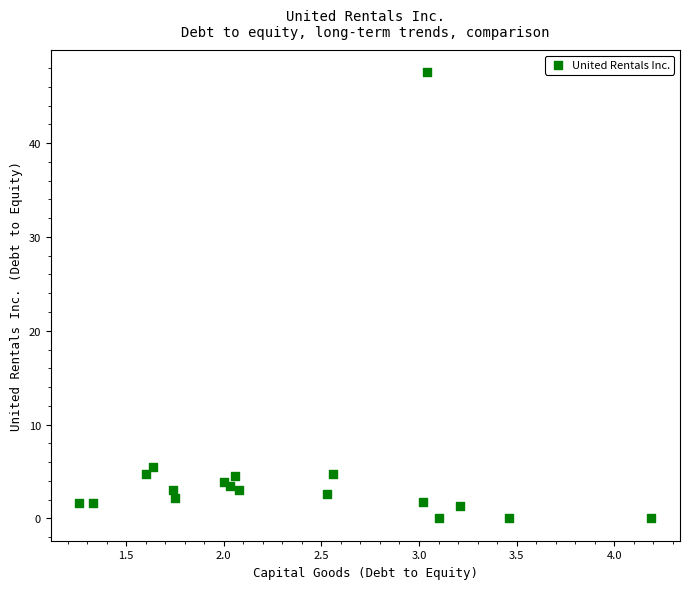

What Y value in the scatter plot is closest to 23?

5.5